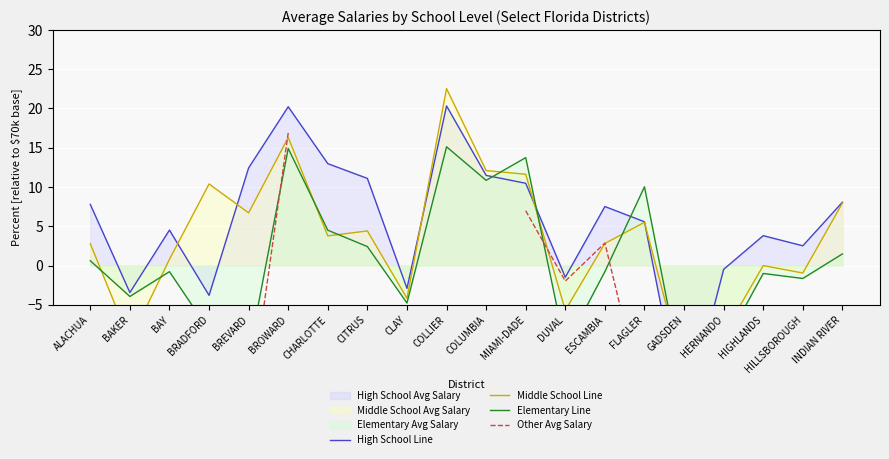

Where does the Other Avg Salary series first go above 2?

BROWARD